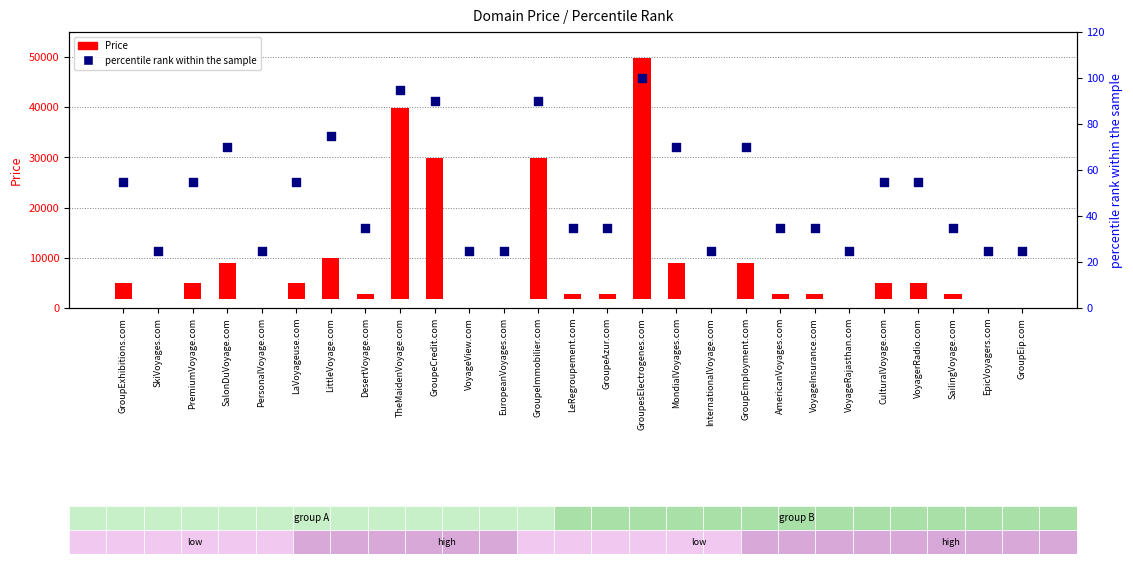

Is the value of Price at PersonalVoyage.com greater than the value of percentile rank within the sample at GroupeCredit.com?

No